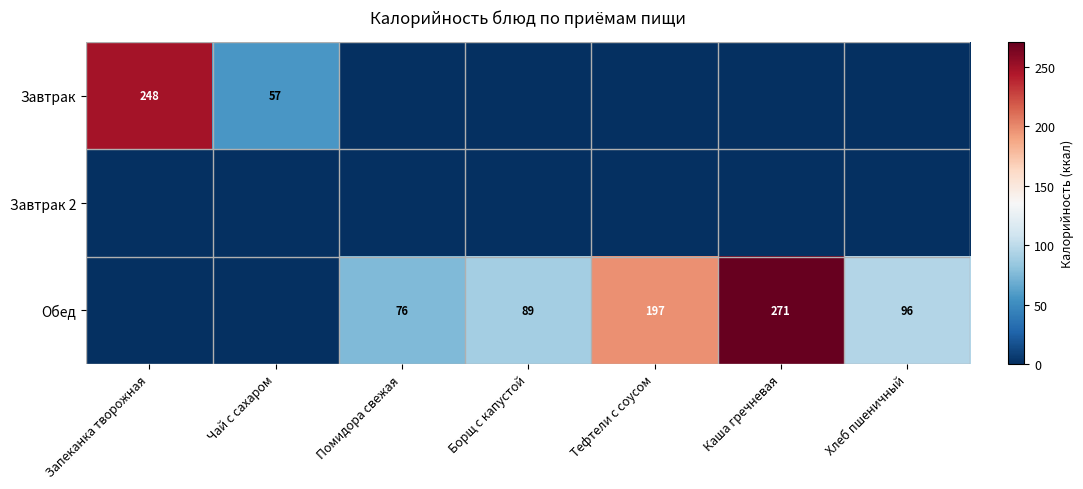

Is it true that Обед equals 53 at Борщ с капустой?

False